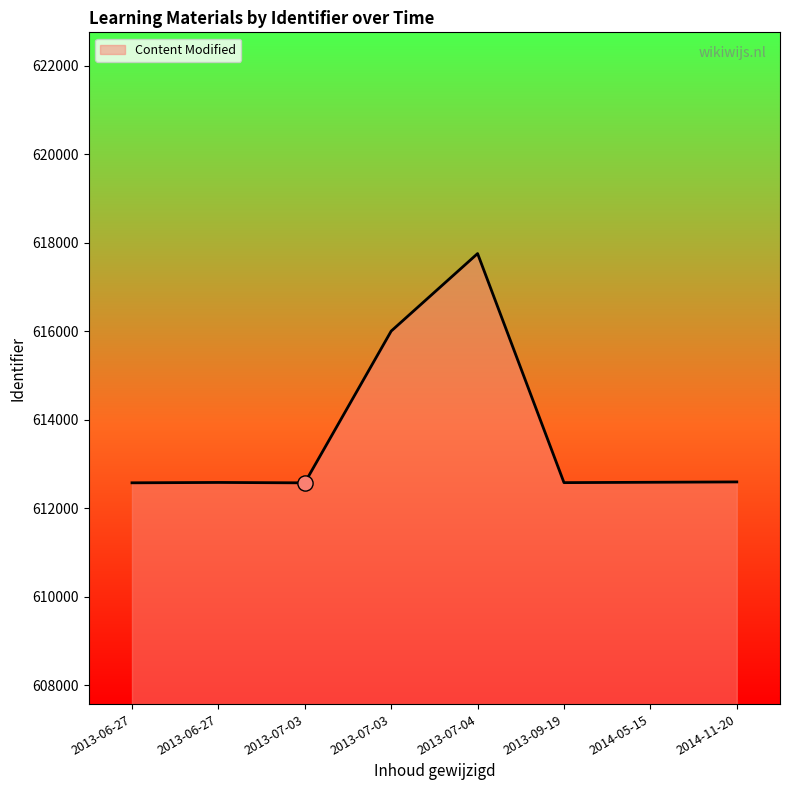

Approximately how many times larger is the value at 2014-11-20 compared to 2013-07-03?

1.0